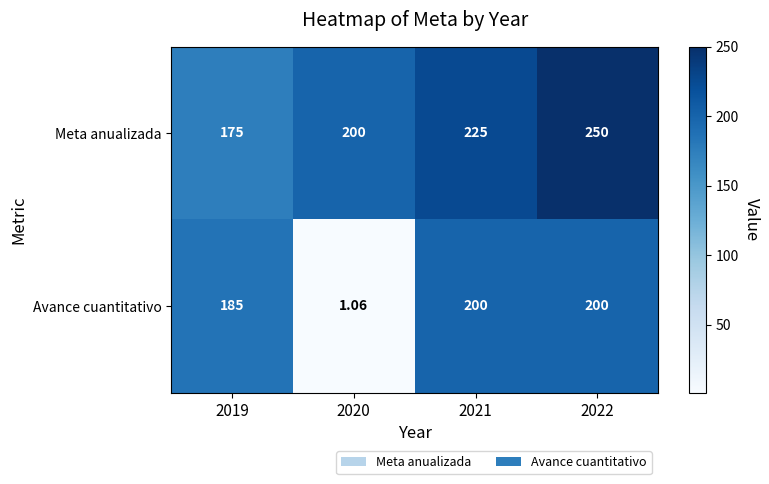

At 2021, list the series in order from smallest to largest.

Avance cuantitativo, Meta anualizada